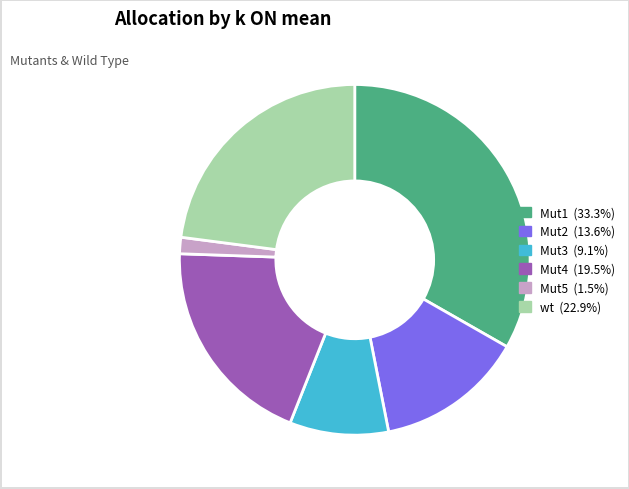

Is wt the majority of the pie?

No